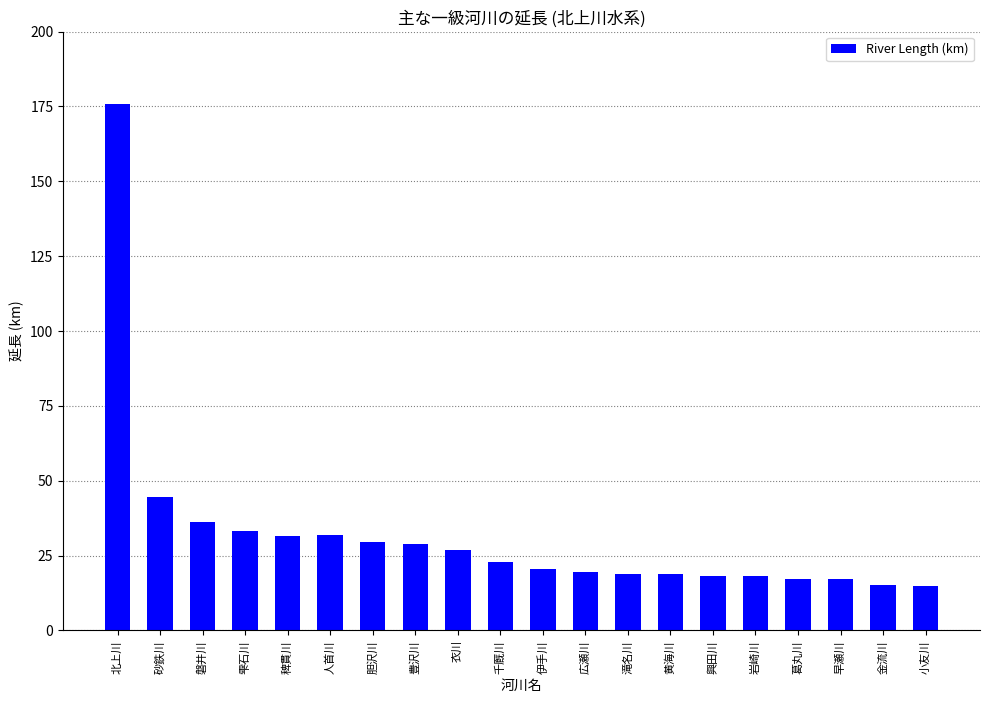

True or false: the data shows 14.9 at 小友川.

True